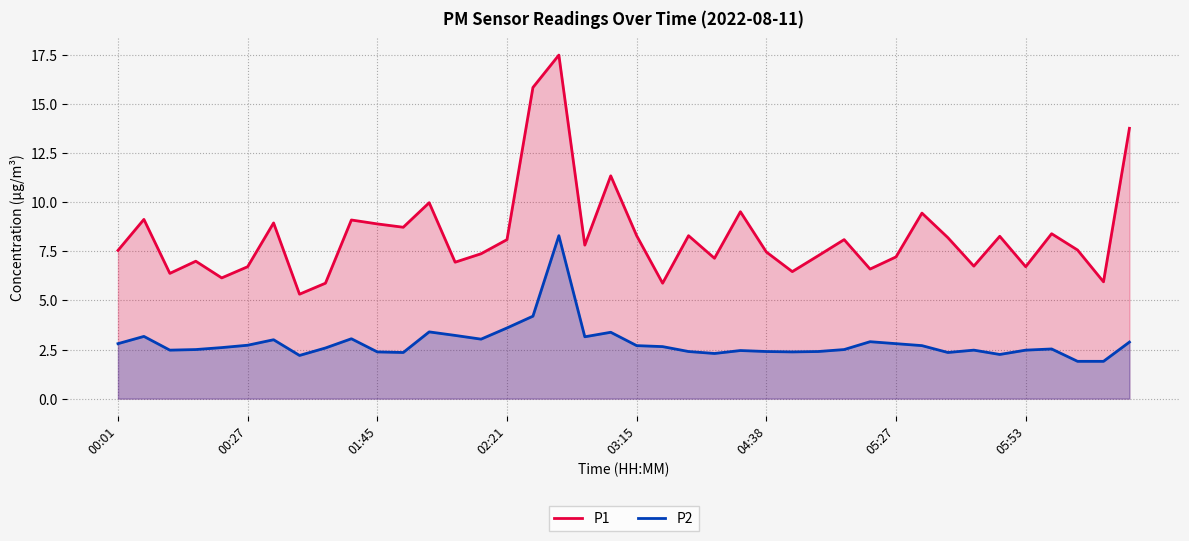

What is the greatest value displayed?

17.5